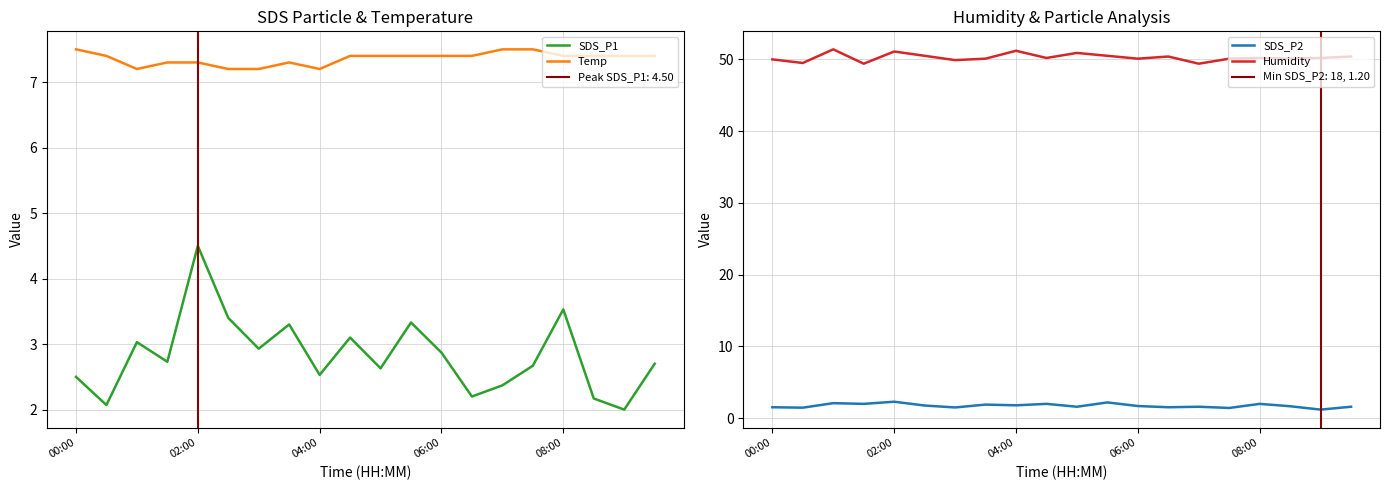

At which category does the chart reach its minimum across all series?

18